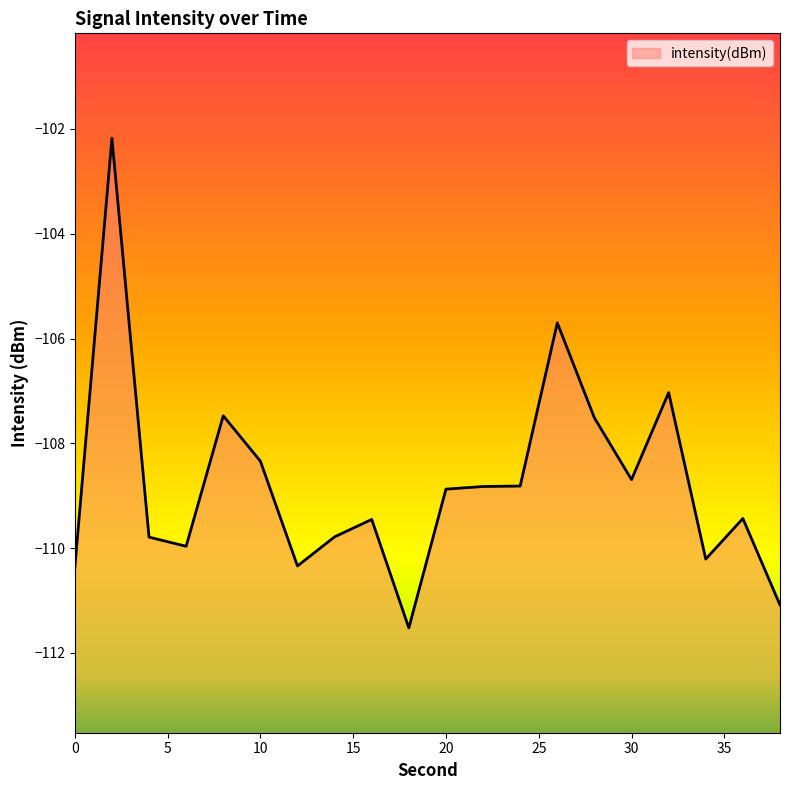

Where is the first local minimum?

6